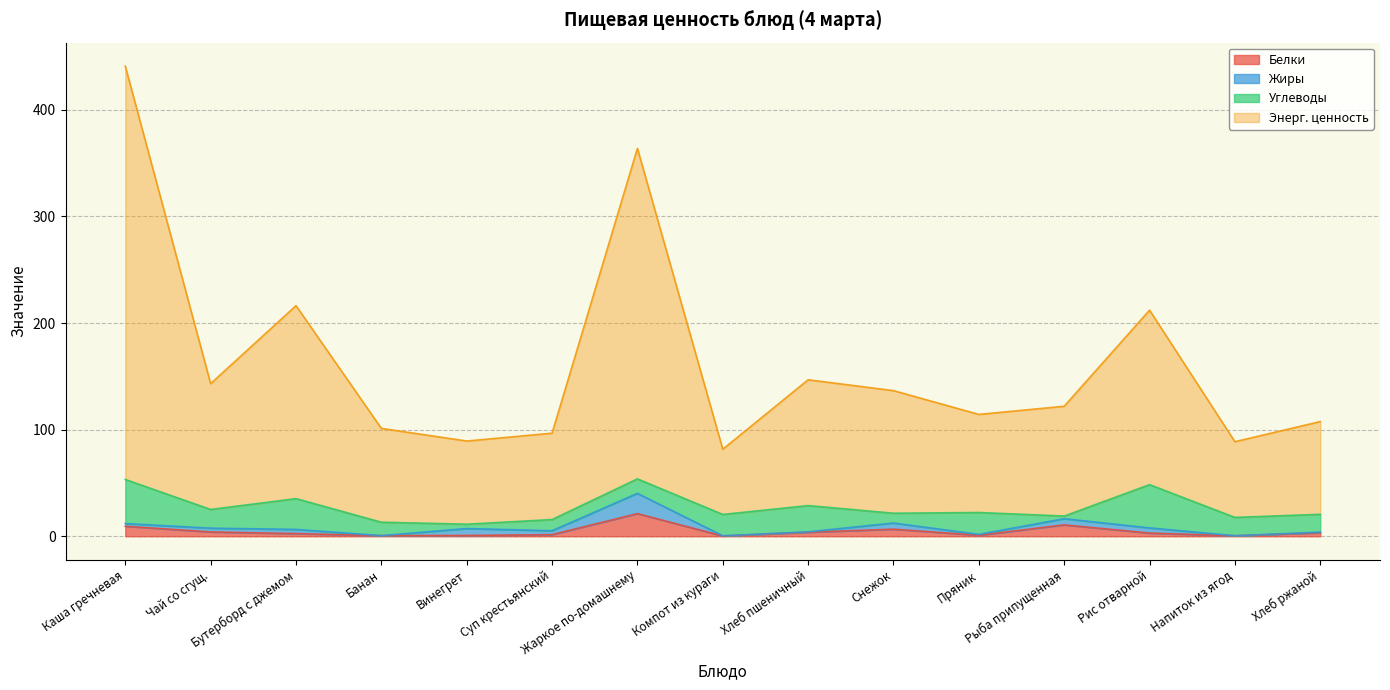

At which label does Энерг. ценность first exceed 121?

Каша гречневая